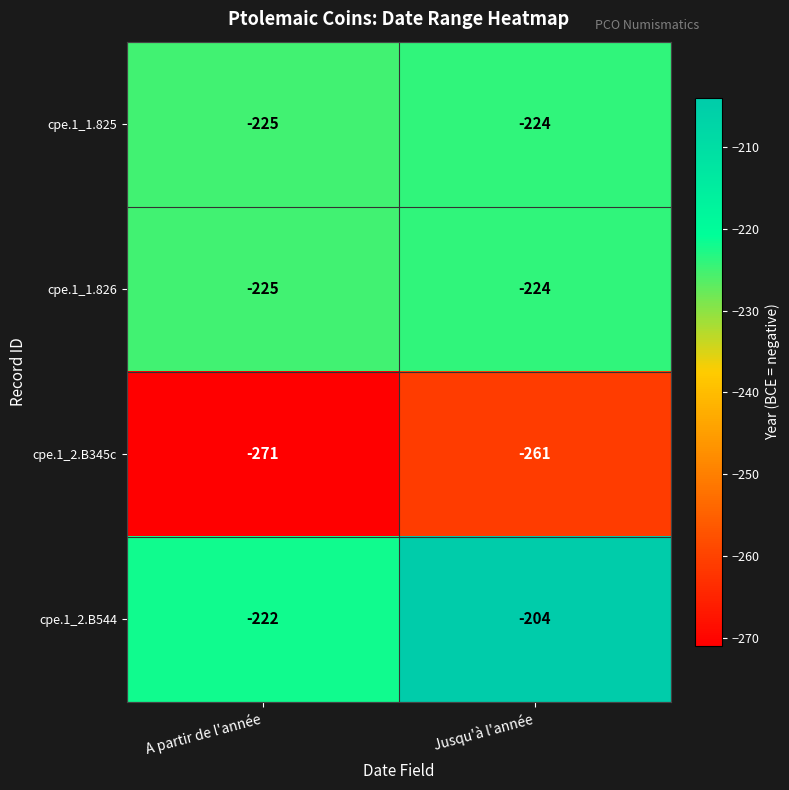

Count the number of data series in this chart.

4